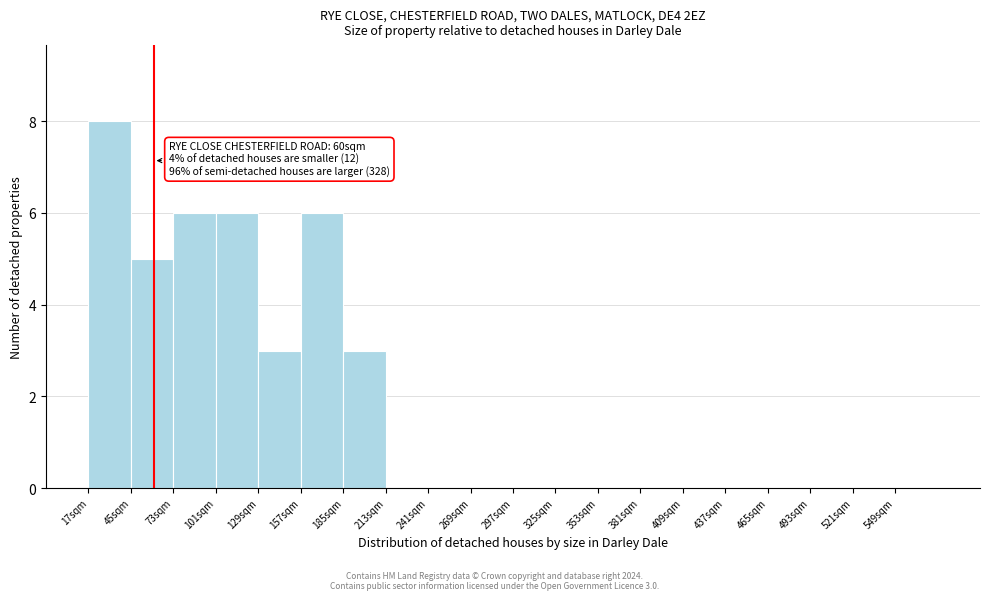

Which range on the x-axis has the tallest bar?

17 to 45